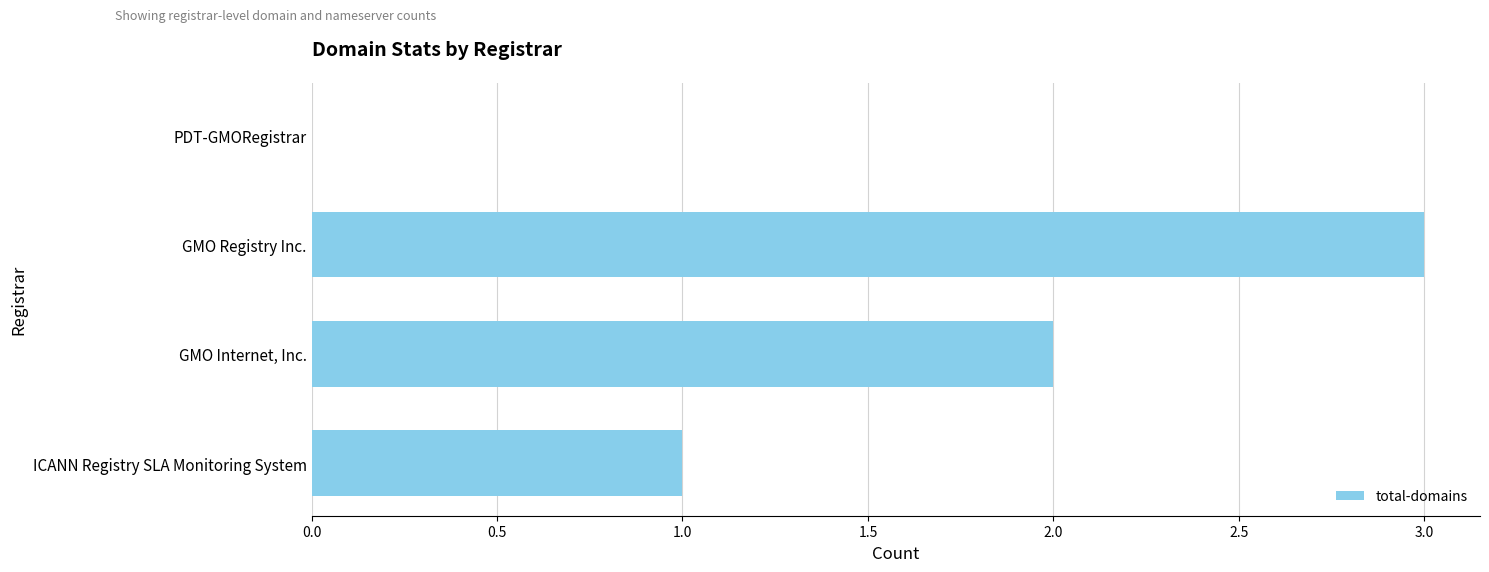

What is the sum of the values at GMO Registry Inc. and PDT-GMORegistrar?

3